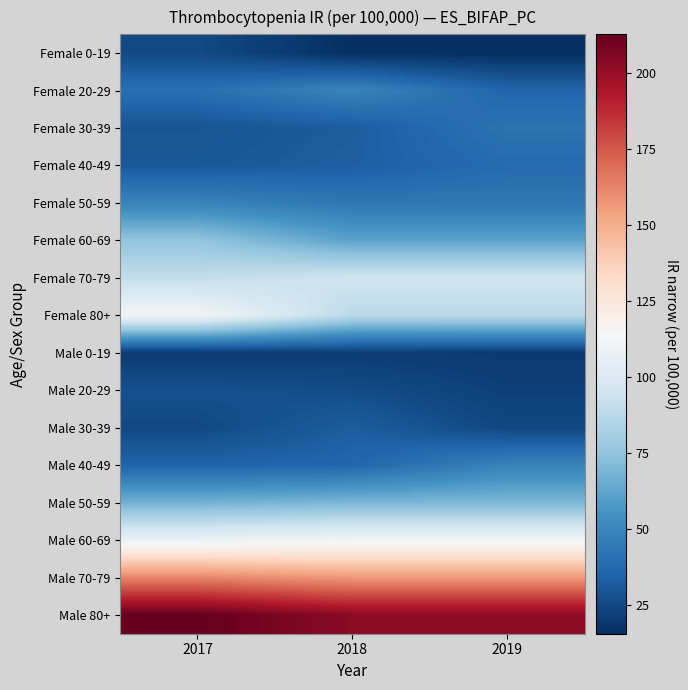

Reading left to right, list all the values displayed in this chart.

Female 0-19: 2017=25.4	2018=16.2	2019=15.7
Female 20-29: 2017=40.0	2018=48.8	2019=35.8
Female 30-39: 2017=29.4	2018=32.4	2019=41.5
Female 40-49: 2017=30.6	2018=33.2	2019=38.1
Female 50-59: 2017=48.4	2018=43.0	2019=43.0
Female 60-69: 2017=75.2	2018=61.5	2019=61.5
Female 70-79: 2017=90.3	2018=94.6	2019=94.6
Female 80+: 2017=111.8	2018=87.8	2019=87.8
Male 0-19: 2017=20.2	2018=21.0	2019=19.9
Male 20-29: 2017=28.1	2018=26.2	2019=22.2
Male 30-39: 2017=25.0	2018=32.5	2019=24.4
Male 40-49: 2017=35.3	2018=36.4	2019=48.4
Male 50-59: 2017=67.3	2018=69.5	2019=69.5
Male 60-69: 2017=108.0	2018=111.0	2019=111.0
Male 70-79: 2017=162.3	2018=157.0	2019=157.0
Male 80+: 2017=212.6	2018=203.1	2019=203.1